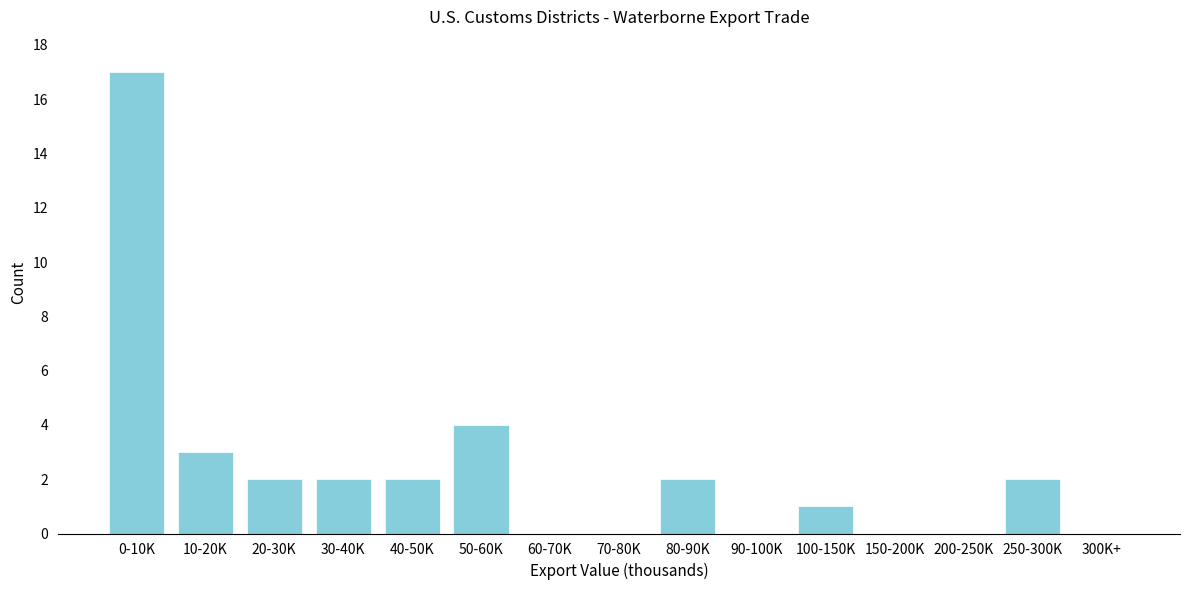

Reading left to right, transcribe all the data shown in this chart.

0-10K=17	10-20K=3	20-30K=2	30-40K=2	40-50K=2	50-60K=4	60-70K=0	70-80K=0	80-90K=2	90-100K=0	100-150K=1	150-200K=0	200-250K=0	250-300K=2	300K+=0